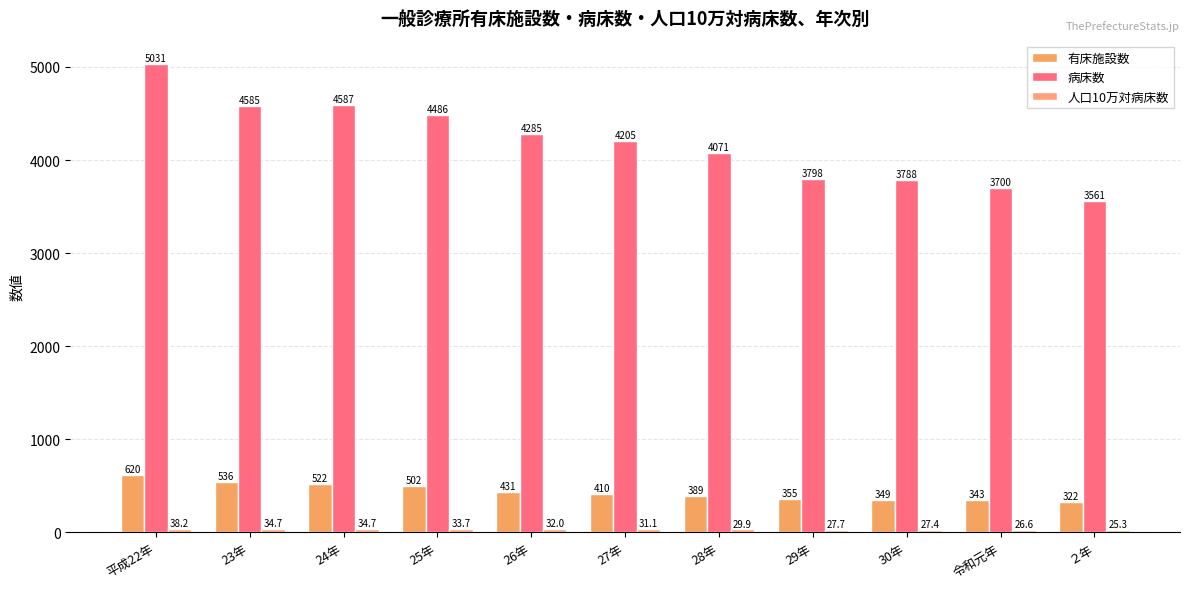

How many bars are there in each group?

3